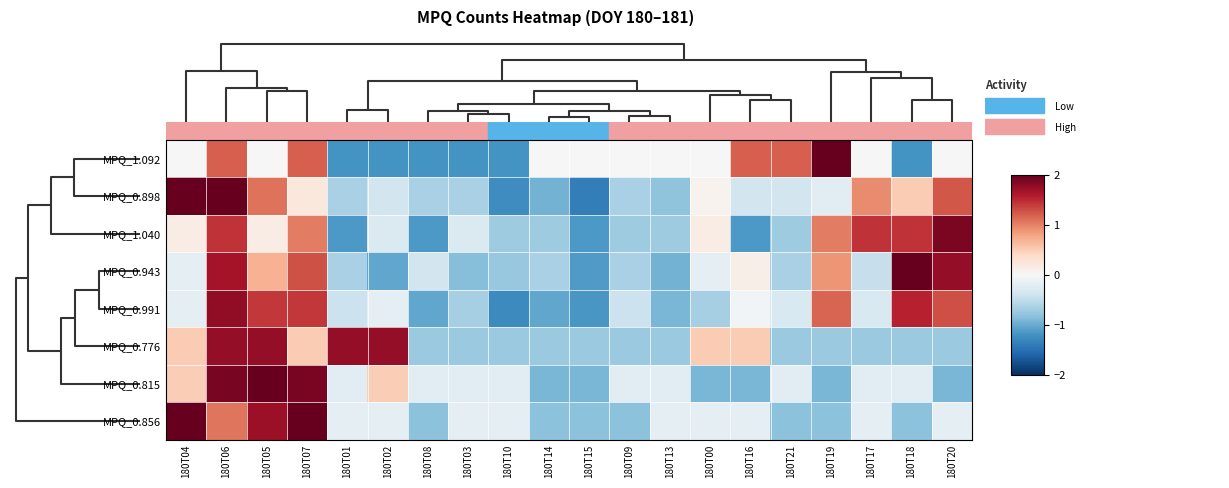

Count the number of data series in this chart.

8